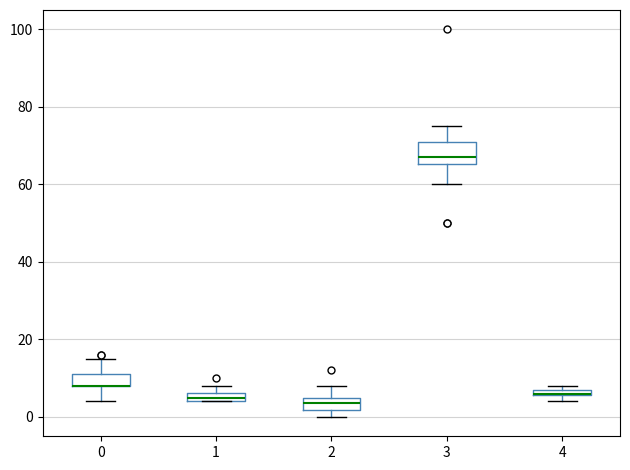

Comparing the boxes themselves (not the whiskers), which one is the tallest?

3